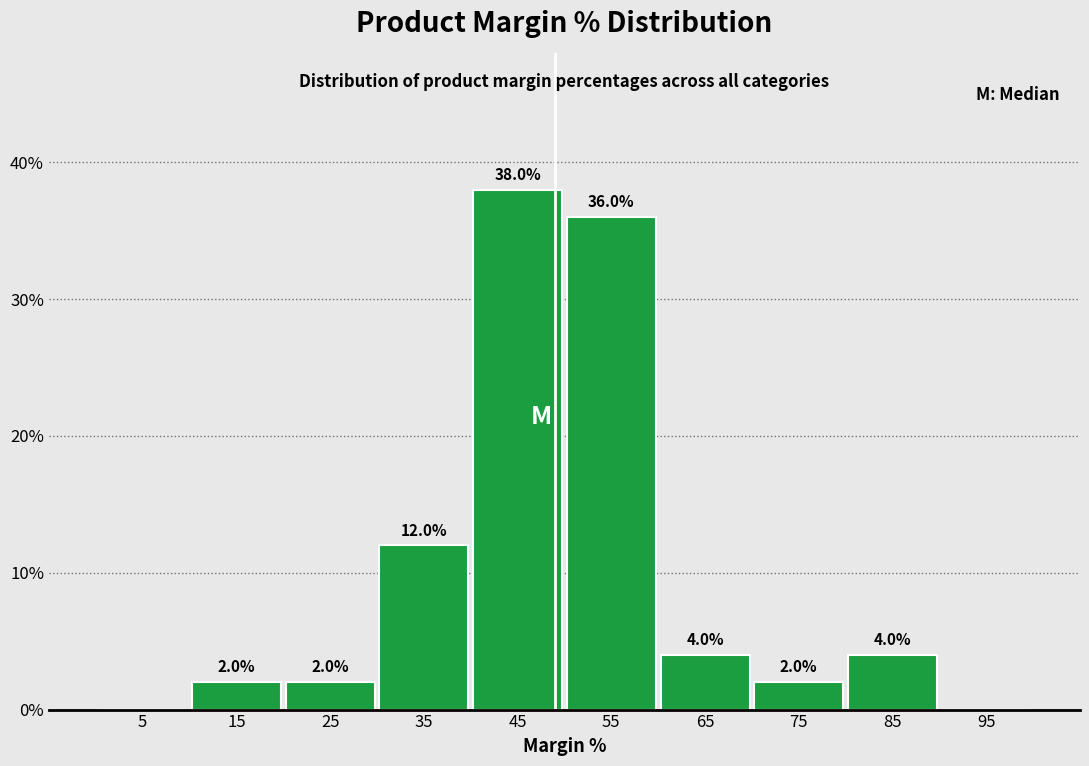

Over which range of the x-axis is the bar tallest?

40 to 50